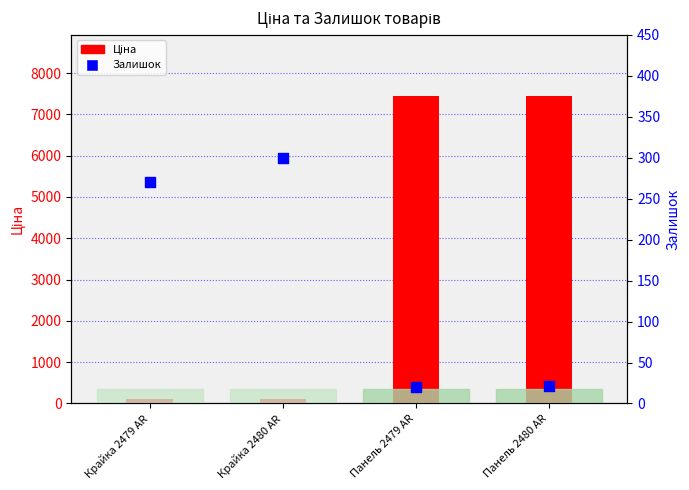

At how many categories does at least one series exceed 2193?

2